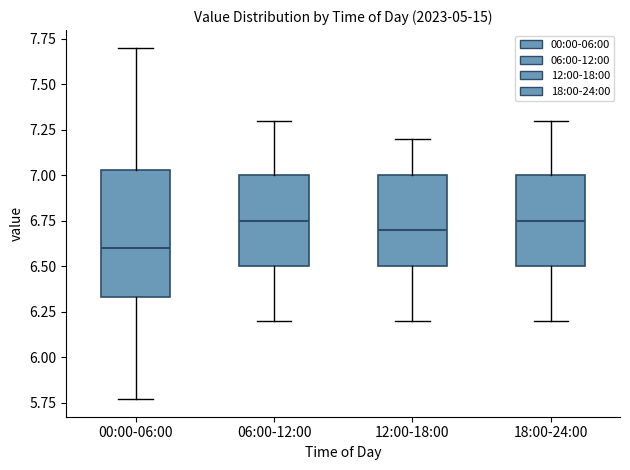

Reading left to right, transcribe this box plot: for each box, give where its median line is, the range the box spans, and where its two whiskers end, as read against the y-axis. The values are not printed on the chart, so give them approximately, as read against the axis.

00:00-06:00: median 6.60, box 6.35 to 7.05, whiskers 5.75 to 7.70
06:00-12:00: median 6.75, box 6.50 to 7.00, whiskers 6.20 to 7.30
12:00-18:00: median 6.70, box 6.50 to 7.00, whiskers 6.20 to 7.20
18:00-24:00: median 6.75, box 6.50 to 7.00, whiskers 6.20 to 7.30